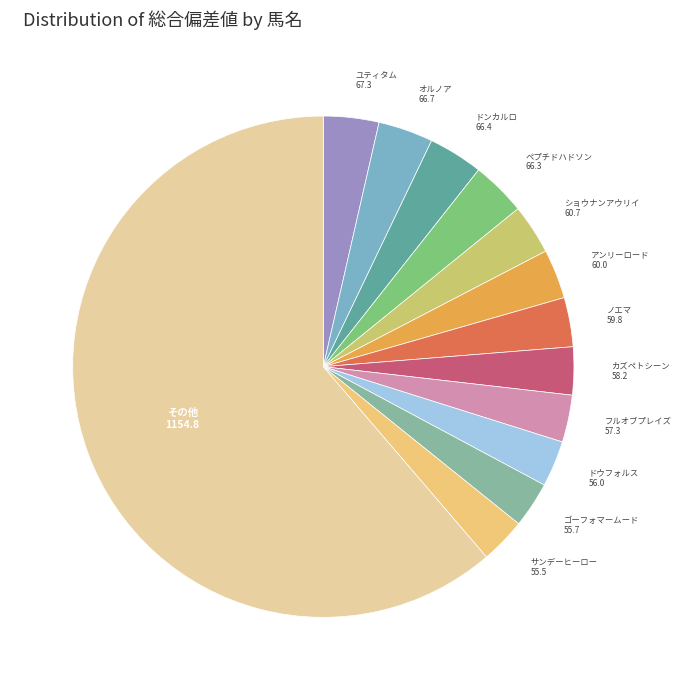

How many segments does this pie chart have?

13